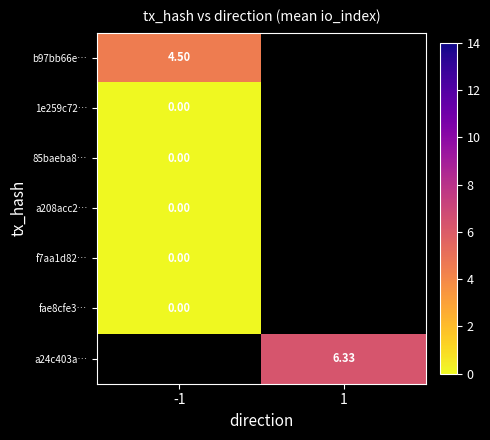

List the labels in order of b97bb66e… value, largest first.

-1, 1